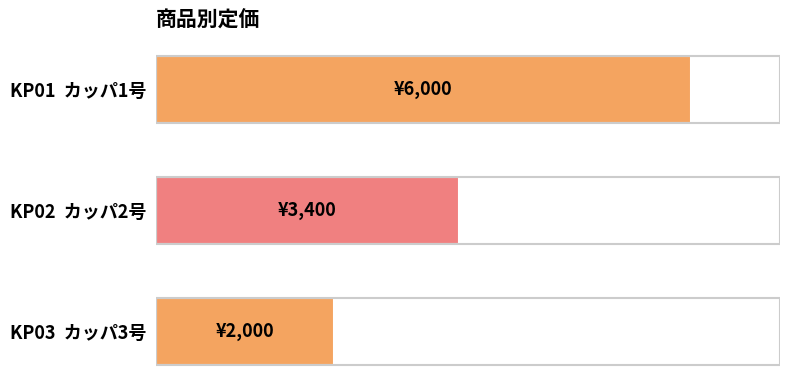

Reading right to left, what are all the values shown in this chart?

2000	3400	6000